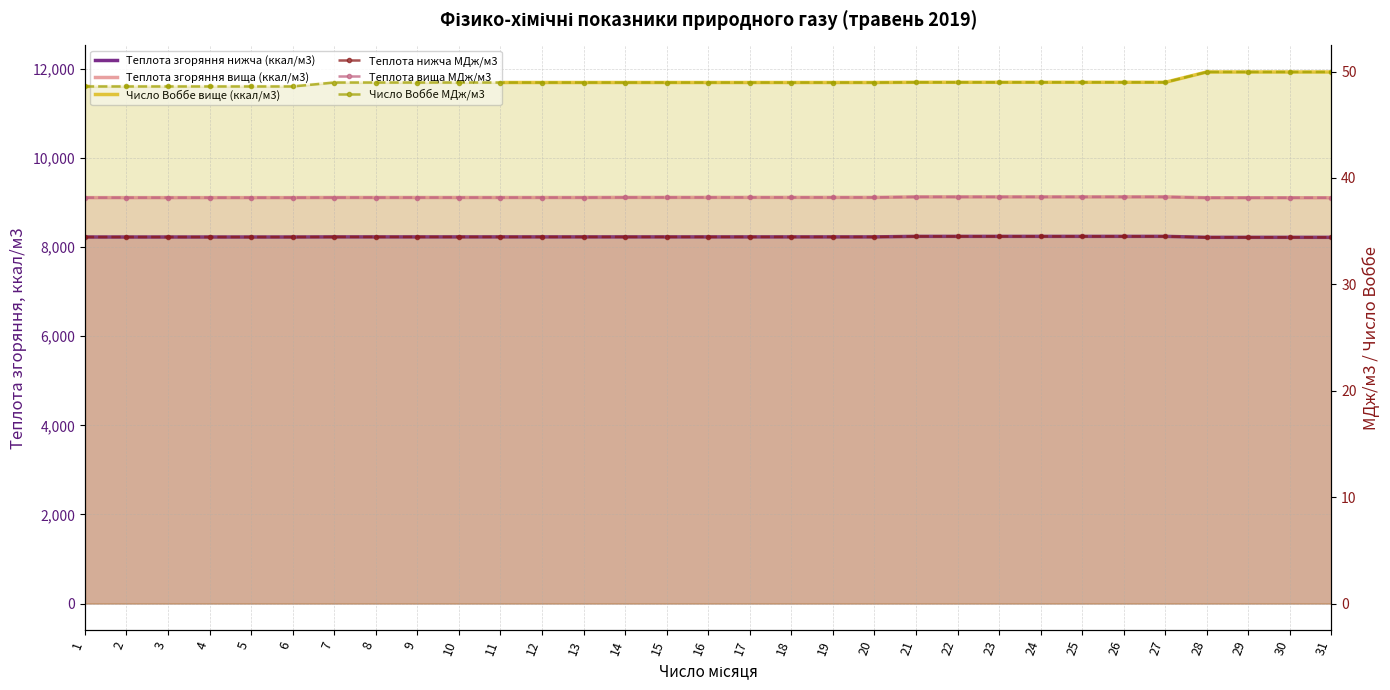

Reading right to left, extract all data points from this chart.

Теплота згоряння нижча (ккал/м3): 8221.1	8221.1	8221.1	8221.1	8242.6	8242.6	8242.6	8242.6	8242.6	8242.6	8242.6	8230.6	8230.6	8230.6	8230.6	8230.6	8230.6	8230.6	8230.6	8230.6	8230.6	8230.6	8230.6	8230.6	8230.6	8228.2	8228.2	8228.2	8228.2	8228.2	8228.2
Теплота згоряння вища (ккал/м3): 9109.6	9109.6	9109.6	9109.6	9128.7	9128.7	9128.7	9128.7	9128.7	9128.7	9128.7	9116.7	9116.7	9116.7	9116.7	9116.7	9116.7	9116.7	9114.4	9114.4	9114.4	9114.4	9114.4	9114.4	9114.4	9112.0	9112.0	9112.0	9112.0	9112.0	9112.0
Число Воббе вище (ккал/м3): 11932.7	11932.7	11932.7	11932.7	11701.1	11701.1	11701.1	11701.1	11701.1	11701.1	11701.1	11696.3	11696.3	11696.3	11696.3	11696.3	11696.3	11696.3	11696.3	11696.3	11696.3	11696.3	11696.3	11696.3	11696.3	11607.9	11607.9	11607.9	11607.9	11607.9	11607.9
Теплота нижча МДж/м3: 34.4	34.4	34.4	34.4	34.5	34.5	34.5	34.5	34.5	34.5	34.5	34.5	34.5	34.5	34.5	34.5	34.5	34.5	34.5	34.5	34.5	34.5	34.5	34.5	34.5	34.5	34.5	34.5	34.5	34.5	34.5
Теплота вища МДж/м3: 38.1	38.1	38.1	38.1	38.2	38.2	38.2	38.2	38.2	38.2	38.2	38.2	38.2	38.2	38.2	38.2	38.2	38.2	38.2	38.2	38.2	38.2	38.2	38.2	38.2	38.1	38.1	38.1	38.1	38.1	38.1
Число Воббе МДж/м3: 50.0	50.0	50.0	50.0	49.0	49.0	49.0	49.0	49.0	49.0	49.0	49.0	49.0	49.0	49.0	49.0	49.0	49.0	49.0	49.0	49.0	49.0	49.0	49.0	49.0	48.6	48.6	48.6	48.6	48.6	48.6